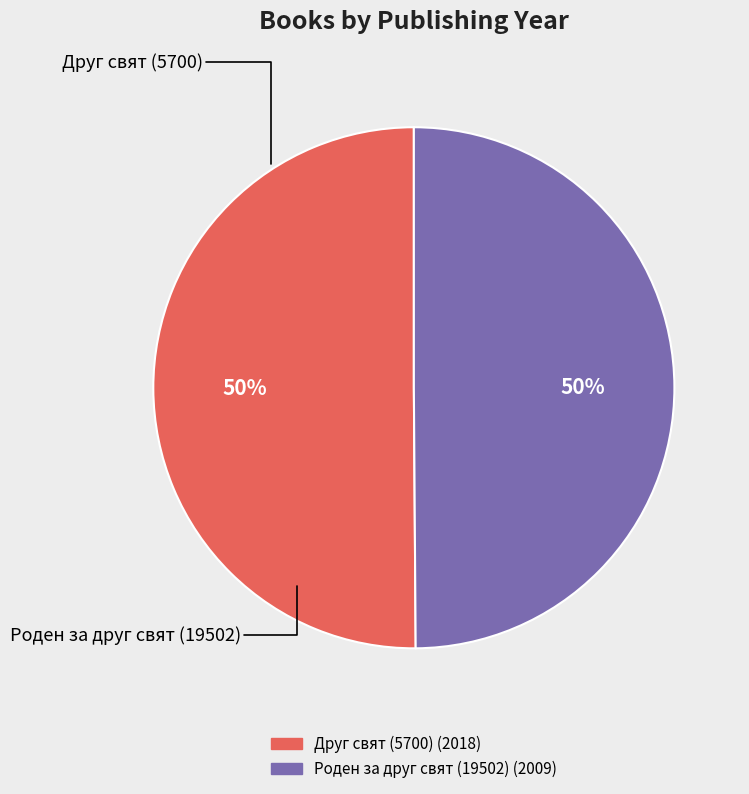

To the nearest percent, what percentage of the pie is Роден за друг свят (19502)?

50%